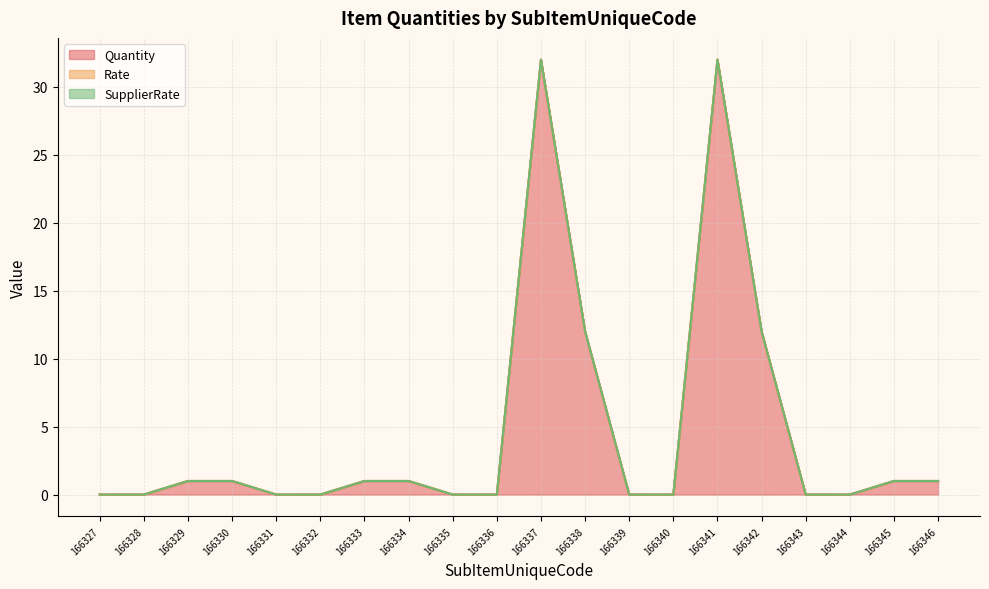

Where is SupplierRate nearest to the value 0?

166327